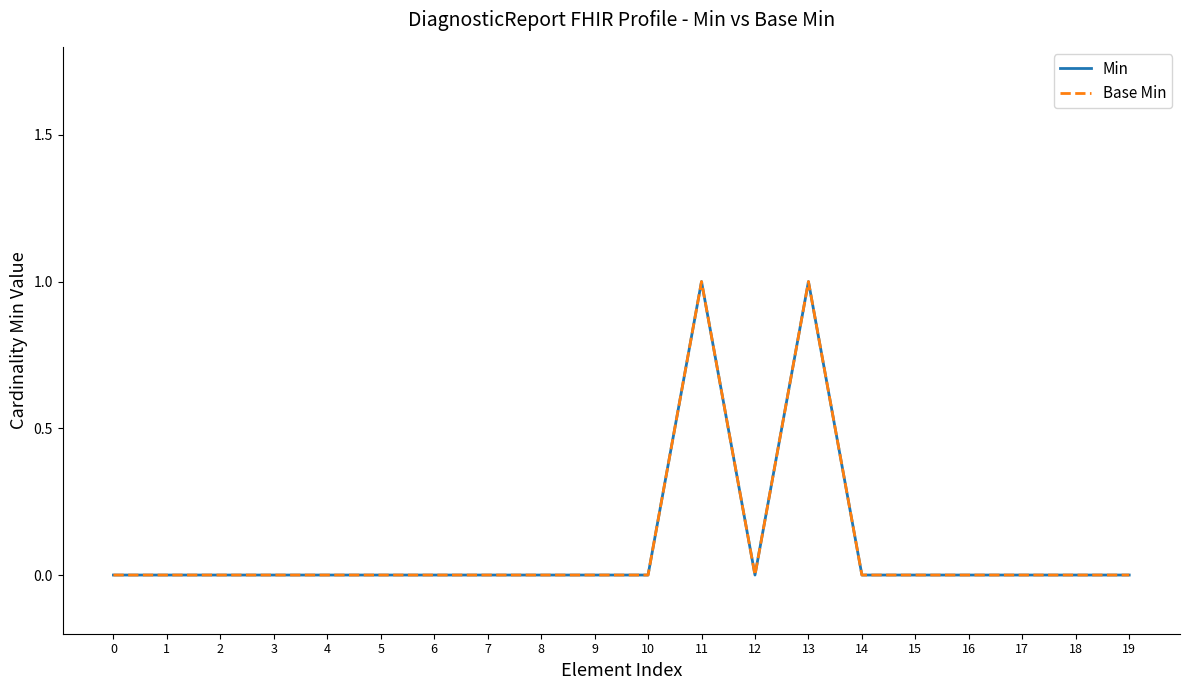

Does the chart have visible grid lines?

No